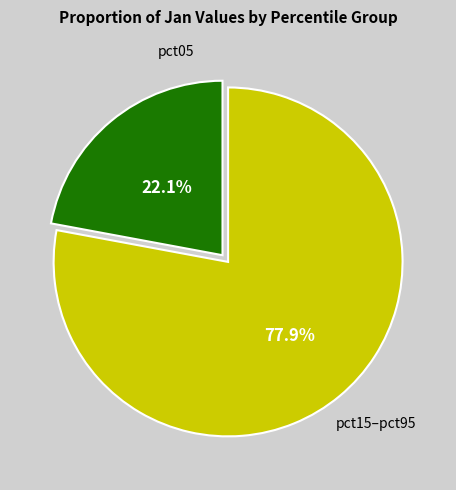

Is there any slice that represents more than half of the pie?

Yes